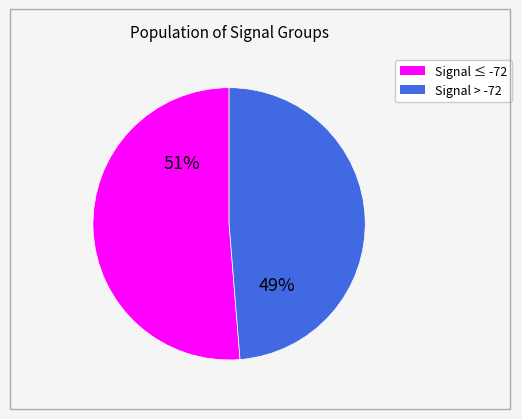

To the nearest percent, what is the average slice percentage?

50%